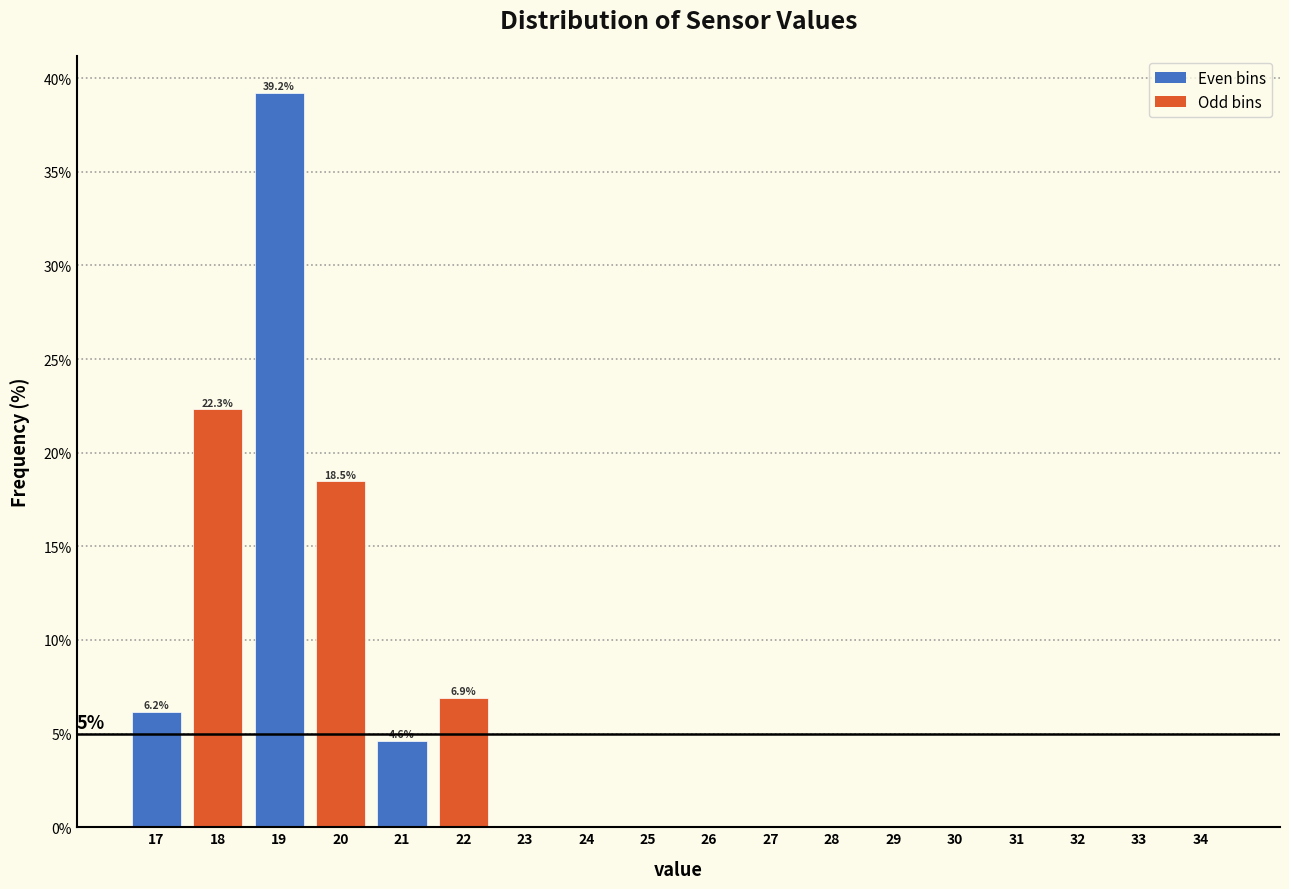

Reading right to left, transcribe all the data shown in this chart.

34=0.0	33=0.0	32=0.0	31=0.0	30=0.0	29=0.0	28=0.0	27=0.0	26=0.0	25=0.0	24=0.0	23=0.0	22=6.9	21=4.6	20=18.5	19=39.2	18=22.3	17=6.2